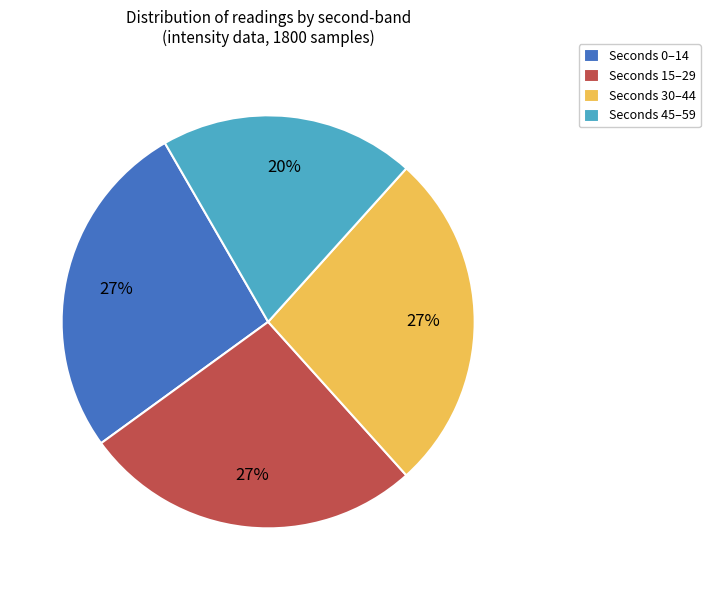

What is the smallest slice in the pie chart?

Seconds 45–59